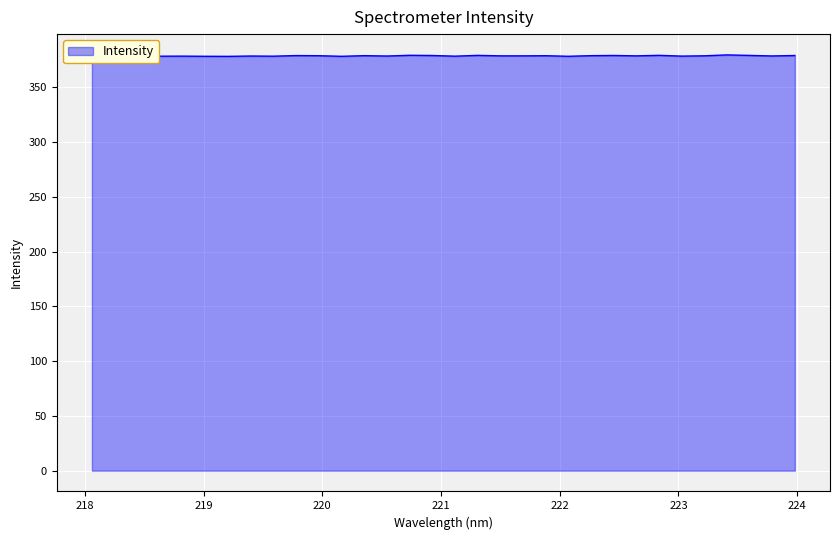

At which category does the data reach its first local peak?

218.8244